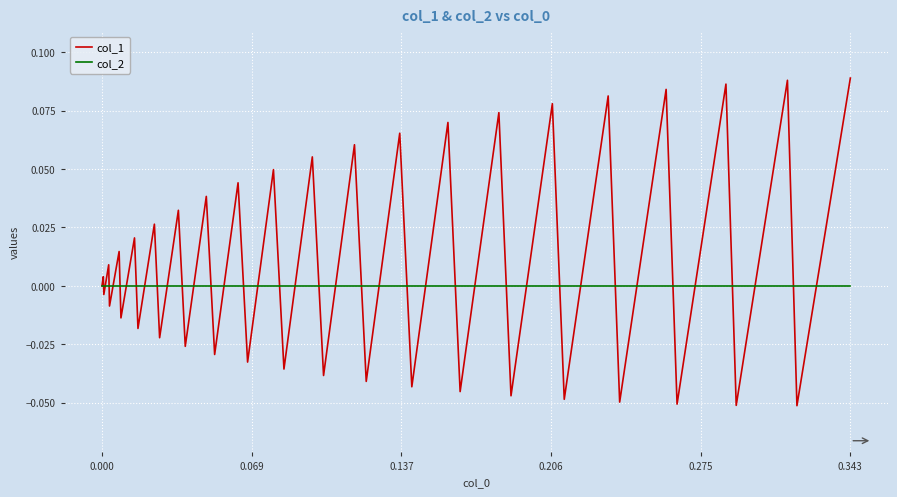

Rank the series by their maximum value, from lowest to highest.

col_2, col_1